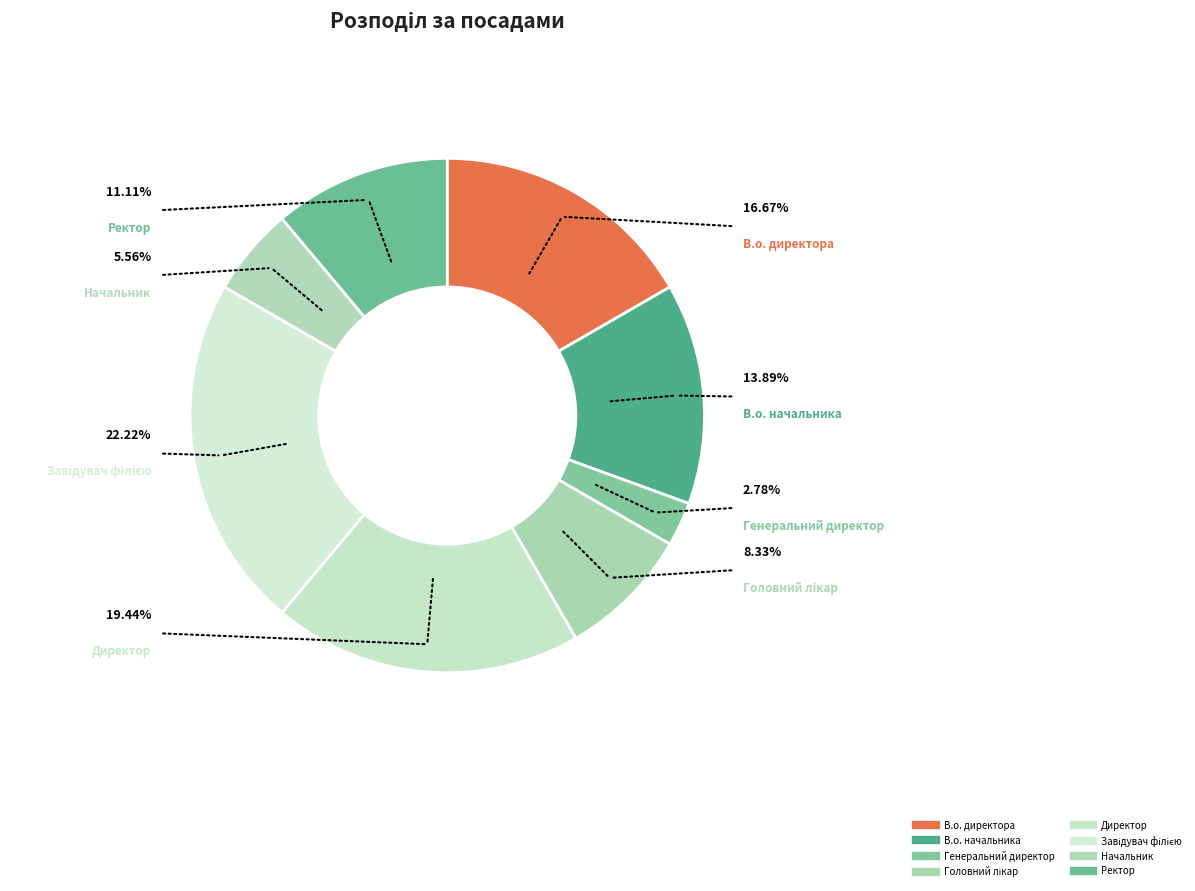

Does any single category account for the majority?

No